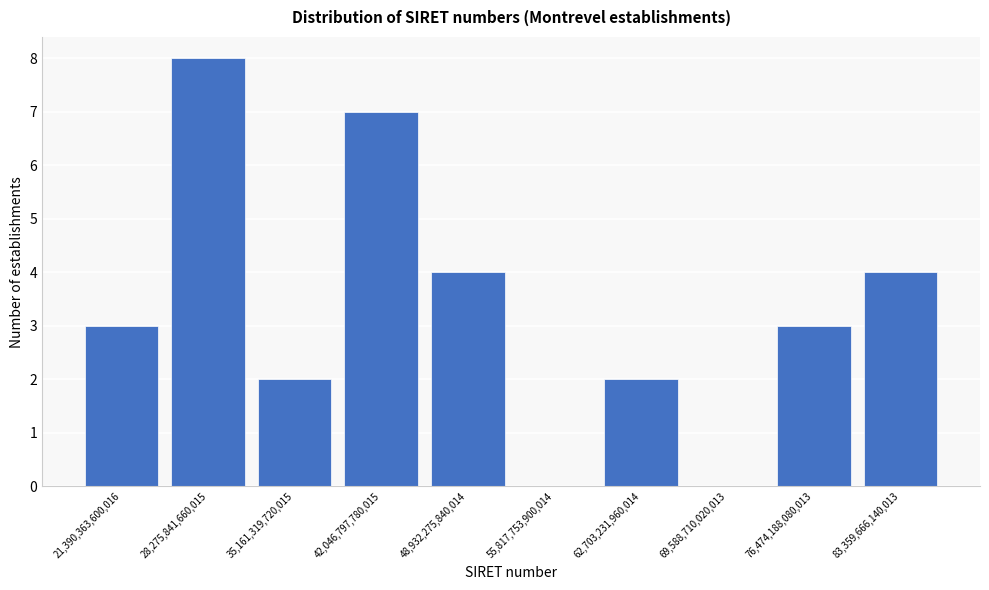

Reading left to right, list all the values displayed in this chart.

21,390,363,600,016=3	28,275,841,660,015=8	35,161,319,720,015=2	42,046,797,780,015=7	48,932,275,840,014=4	55,817,753,900,014=0	62,703,231,960,014=2	69,588,710,020,013=0	76,474,188,080,013=3	83,359,666,140,013=4